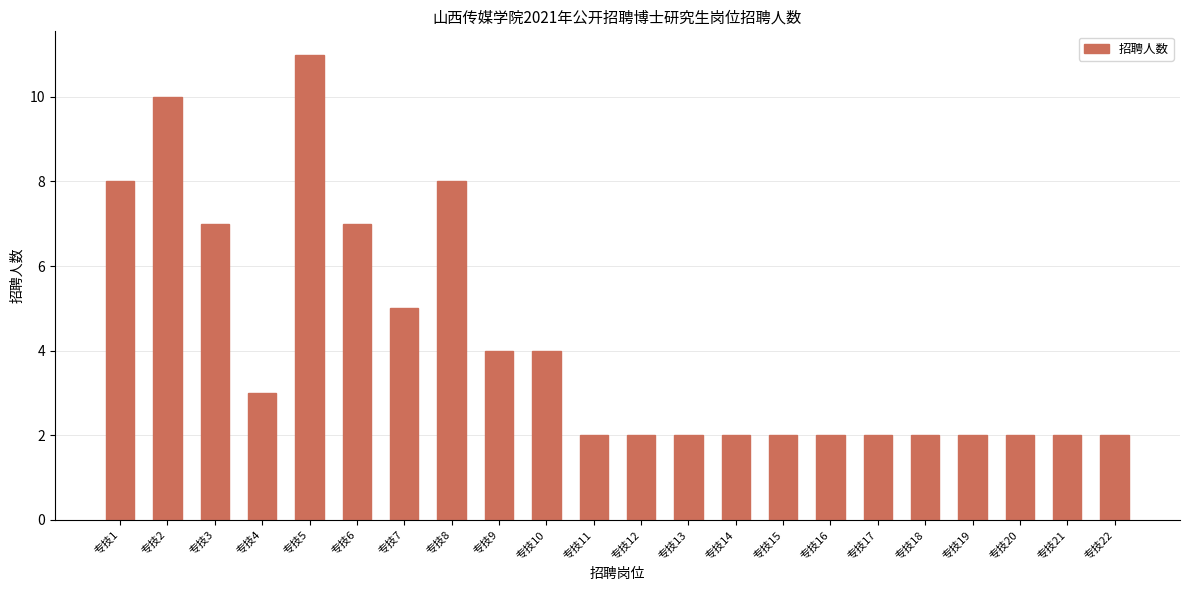

What is the ratio of the value at 专技6 to the value at 专技18?

3.5